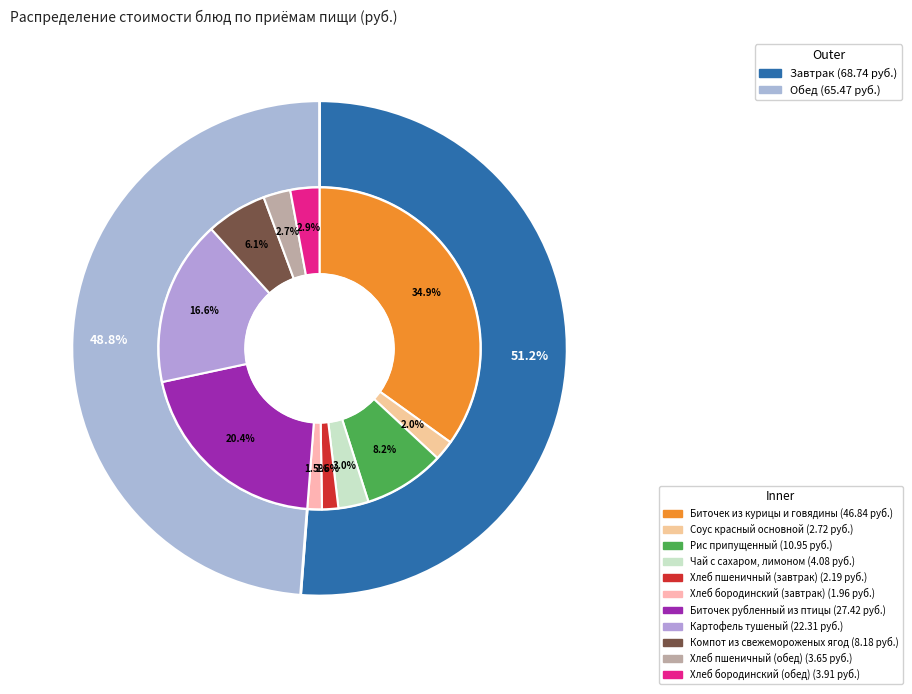

Which slice is the smallest?

Хлеб бородинский (завтрак)